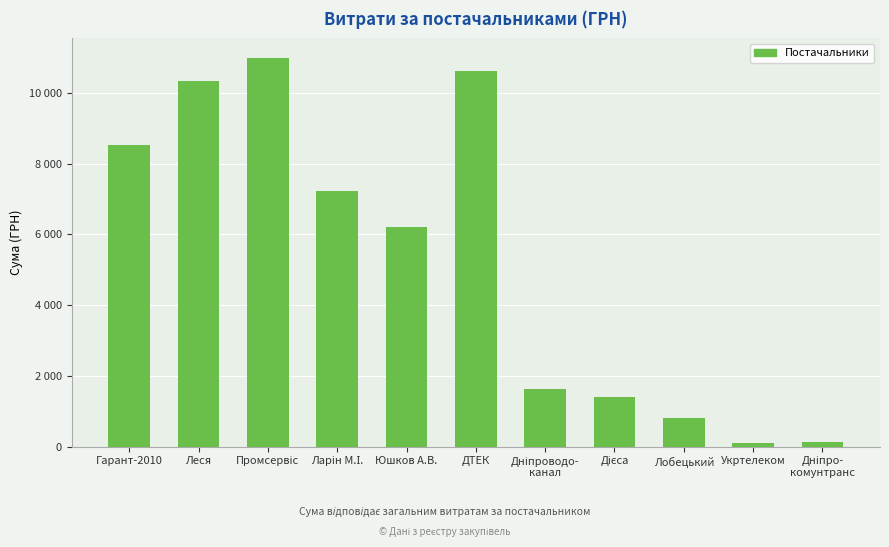

Reading right to left, what are all the values shown in this chart?

Дніпро-
комунтранс=135.7	Укртелеком=102.0	Лобецький=799.3	Дієса=1399.9	Дніпроводо-
канал=1645.1	ДТЕК=10614.0	Юшков А.В.=6220.0	Ларін М.І.=7220.2	Промсервіс=10987.6	Леся=10322.5	Гарант-2010=8523.6